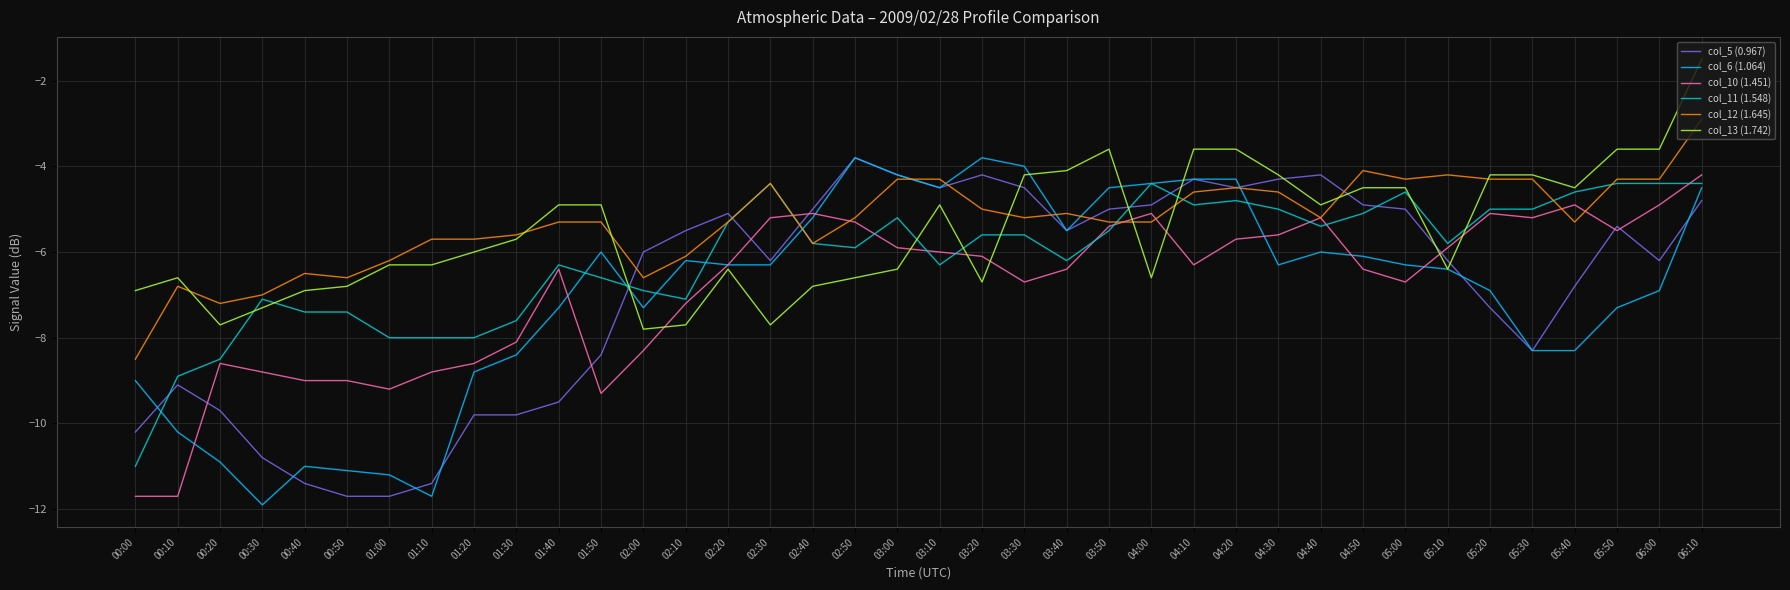

Is this an area chart (filled region under the line)?

No